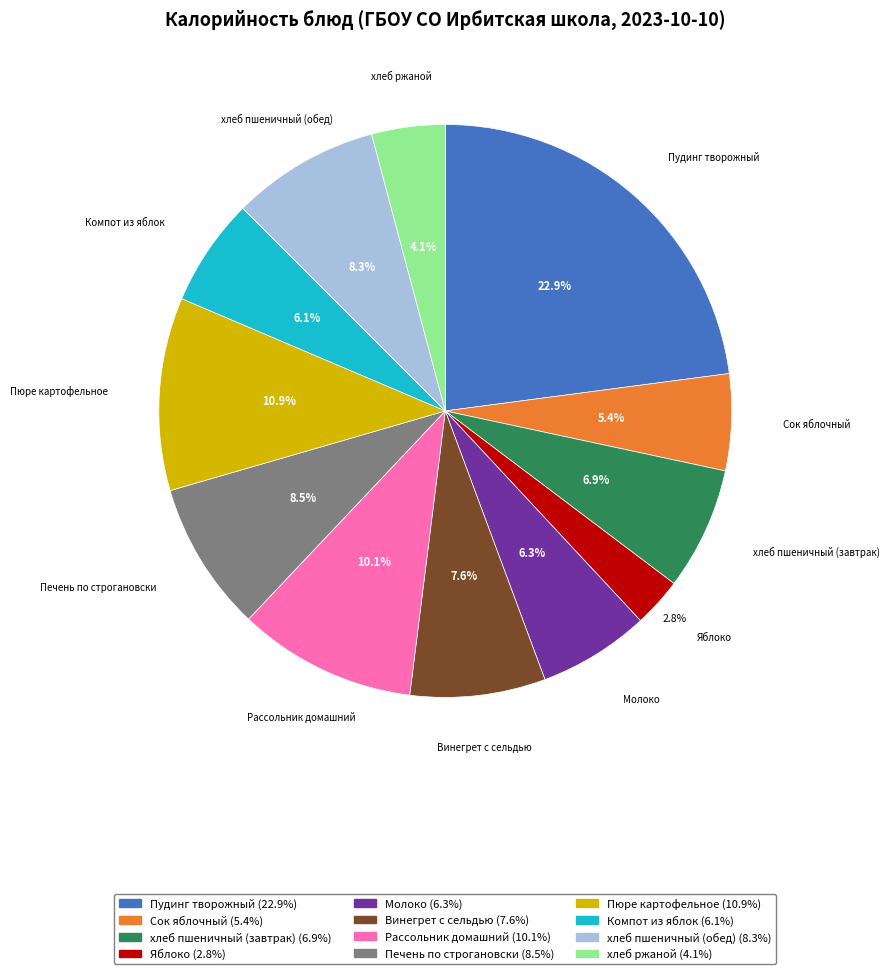

What percentage do хлеб пшеничный (завтрак) and Яблоко together represent?

9.7%